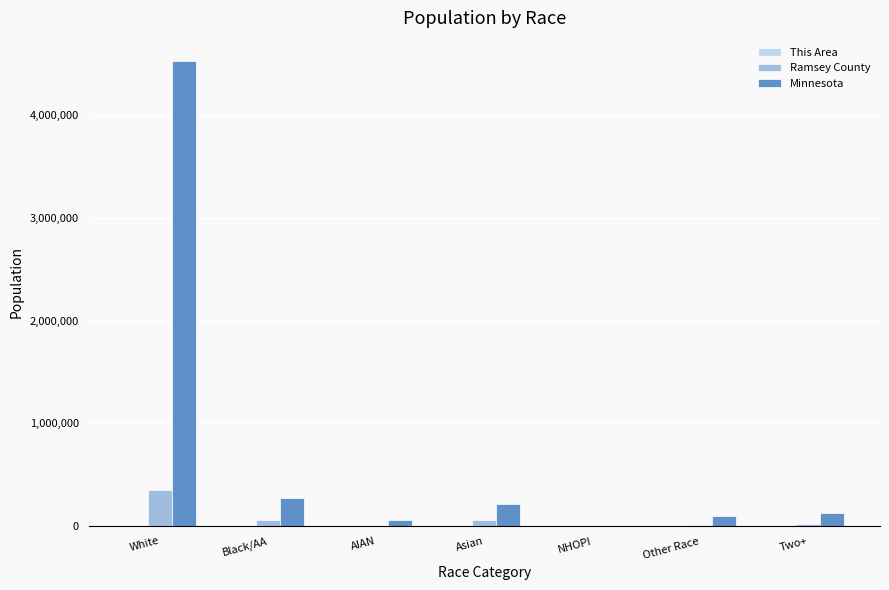

Does the chart contain stacked bars?

No